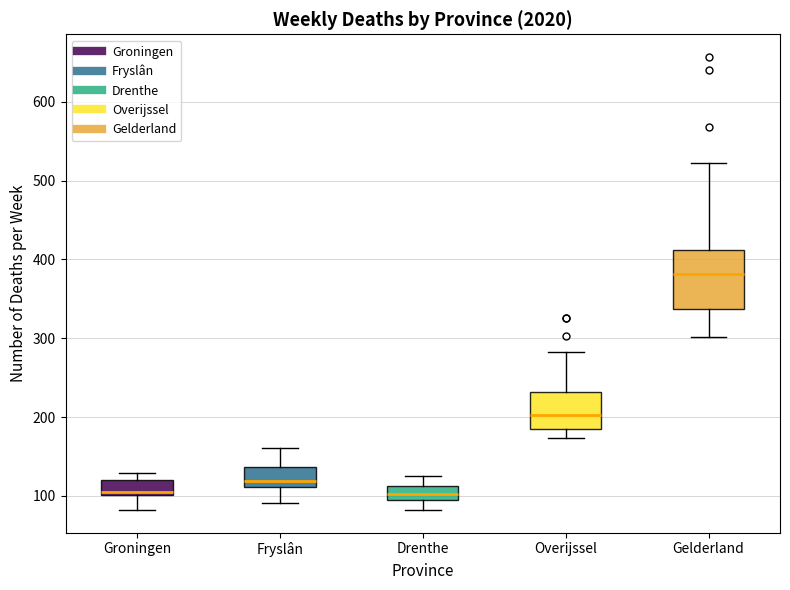

Reading left to right, transcribe this box plot: for each box, give where its median line is, the range the box spans, and where its two whiskers end, as read against the y-axis. The values are not printed on the chart, so give them approximately, as read against the axis.

Groningen: median 100 (just above the box's lower edge), box 100 to 120, whiskers 80 to 130
Fryslân: median 120, box 110 to 140, whiskers 90 to 160
Drenthe: median 100 (inside the box), box 100 to 110, whiskers 80 to 130
Overijssel: median 200, box 190 to 230, whiskers 170 to 280
Gelderland: median 380, box 340 to 410, whiskers 300 to 520